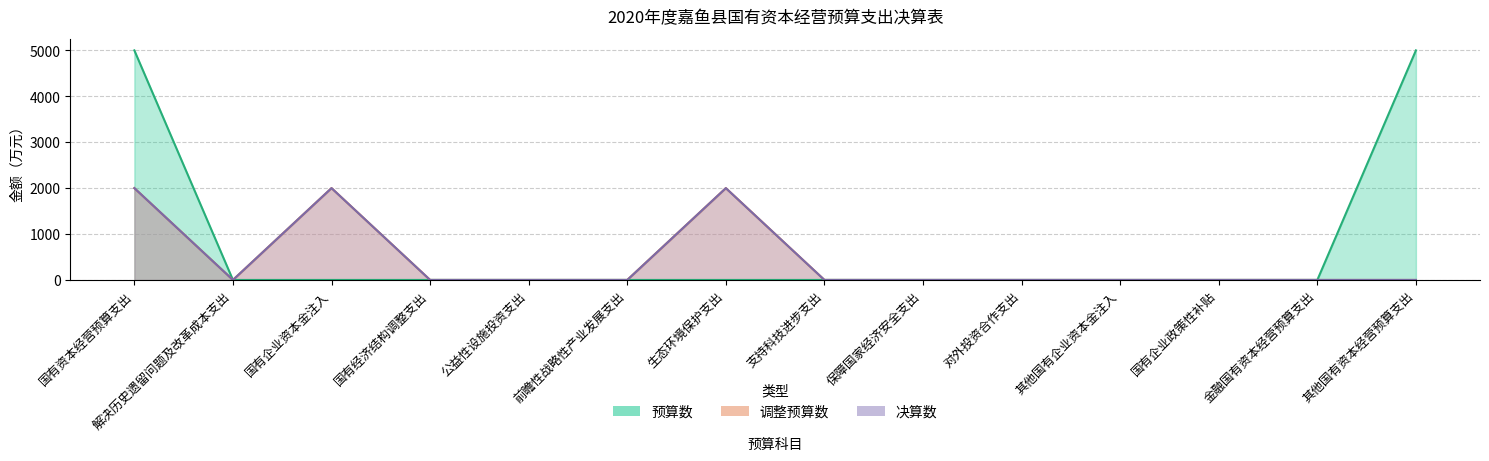

Read the 调整预算数 value at 国有企业资本金注入.

2000